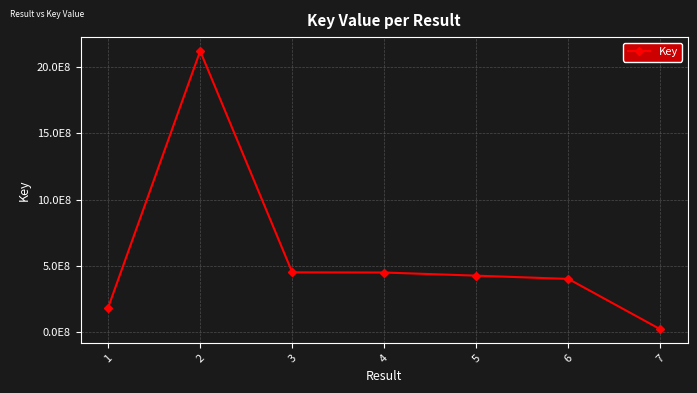

Does the chart have visible grid lines?

Yes